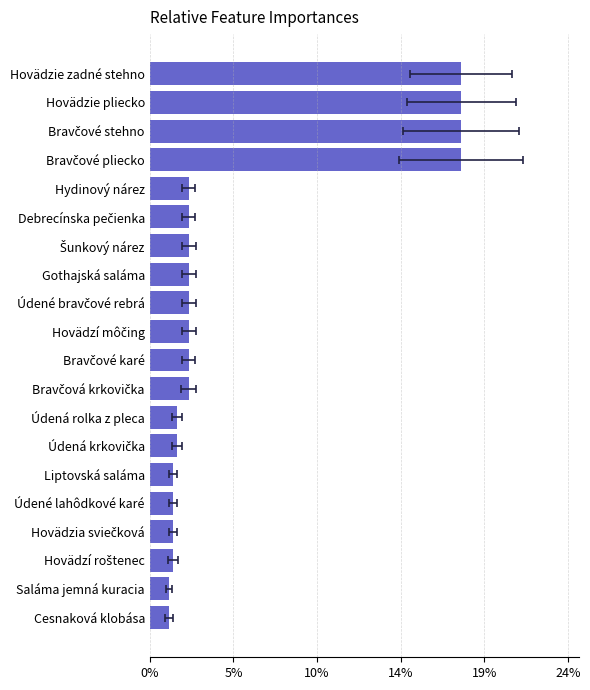

How many categories are shown in the chart?

20